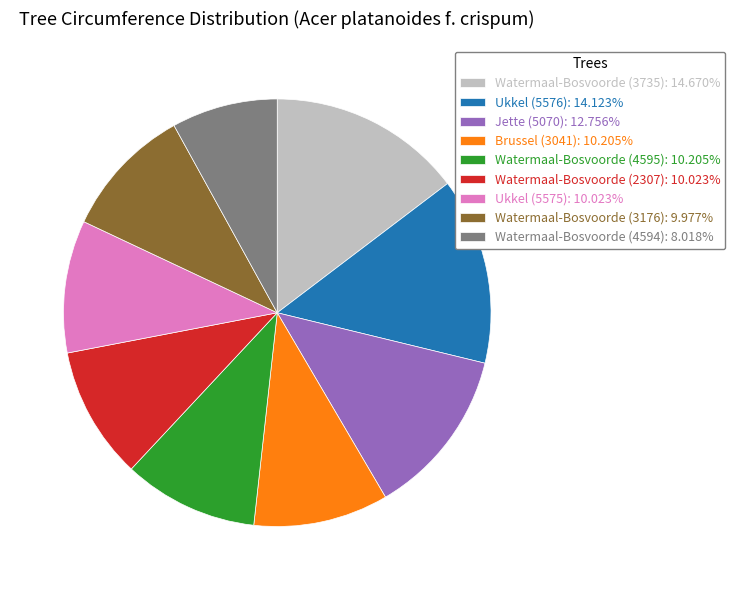

Is the sum of Watermaal-Bosvoorde (4595): 10.205% and Watermaal-Bosvoorde (4594): 8.018% greater than half?

No